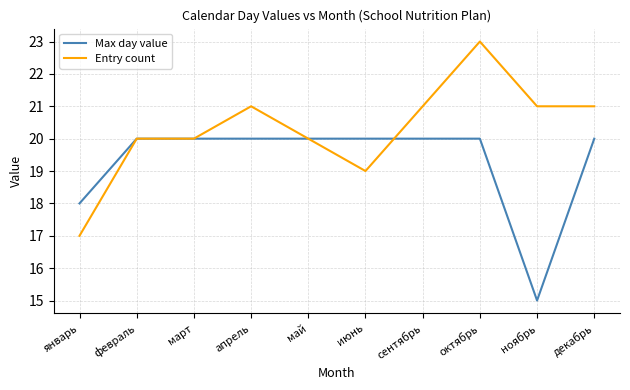

What is the minimum value shown in the chart?

15